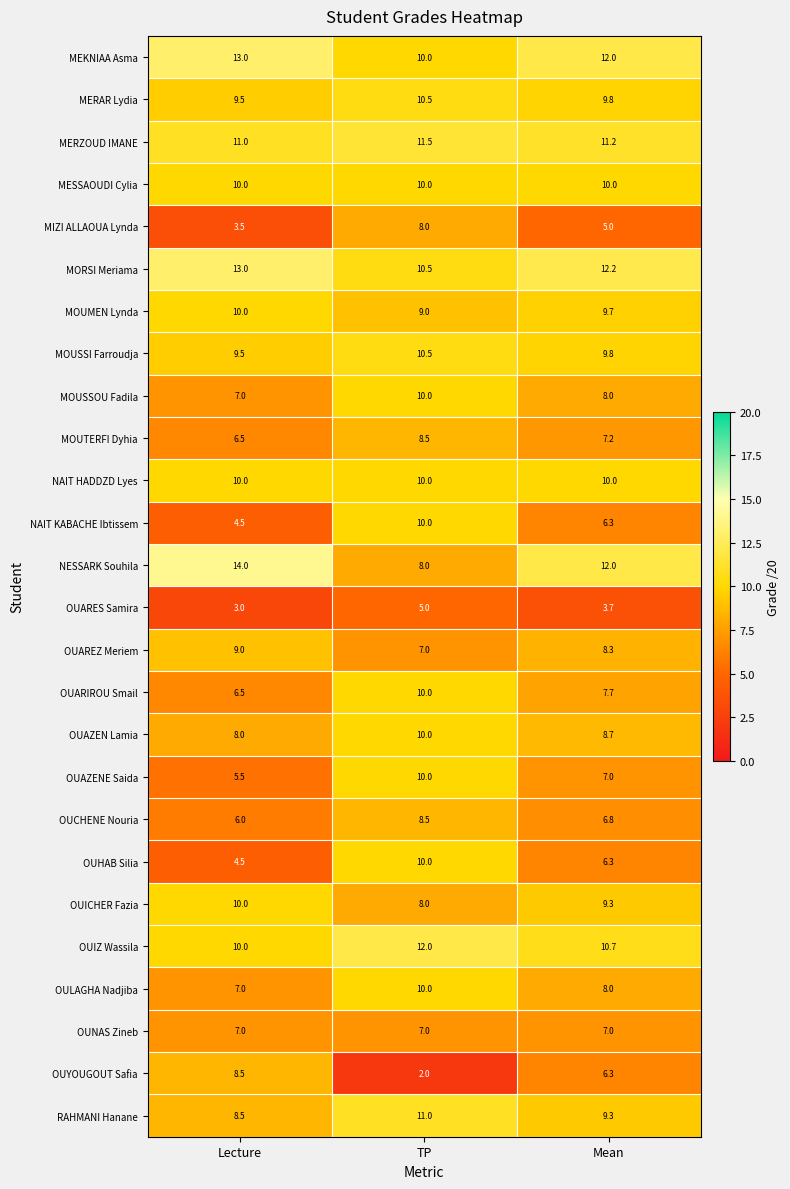

What is the difference between the second highest and minimum values in the OUAZENE Saida series?

1.5